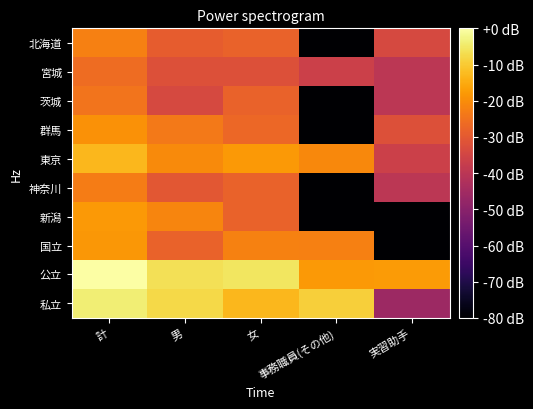

What is the total value across all series at 女?

-228.9